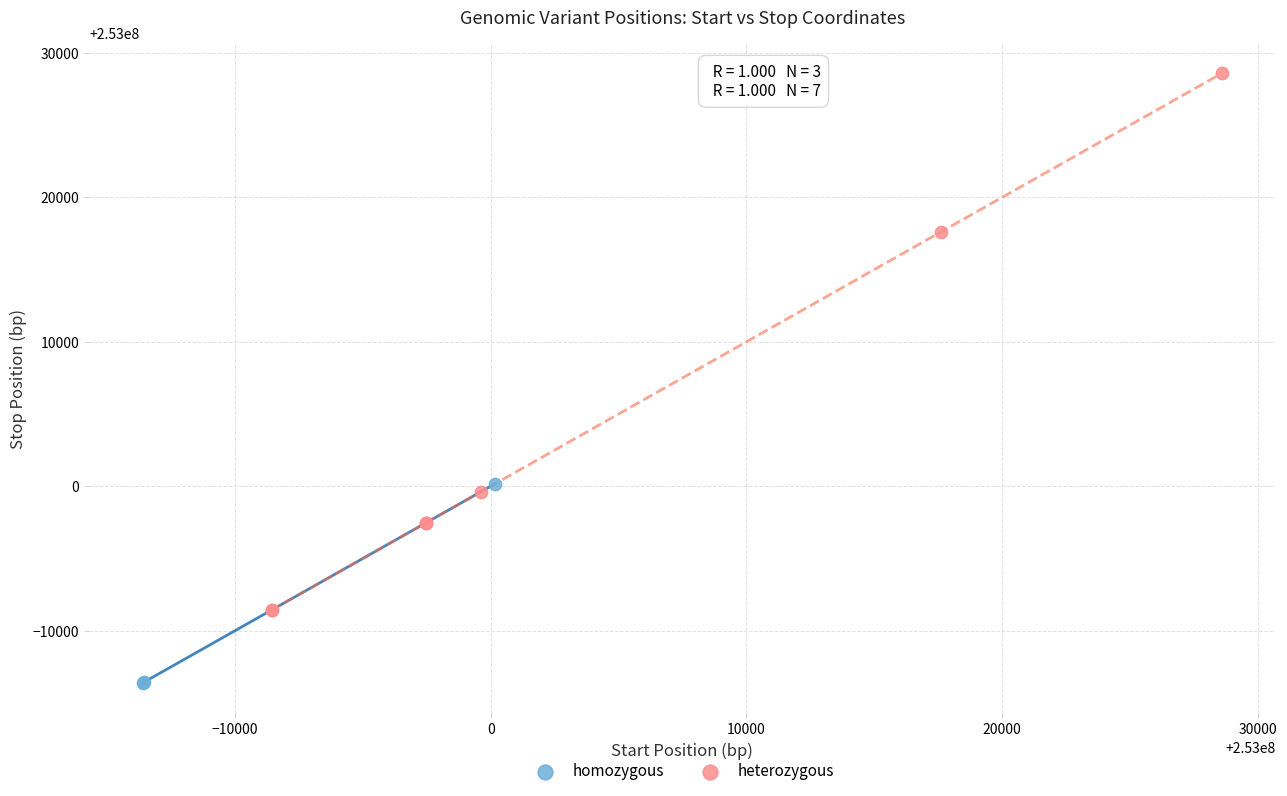

Which series has the largest Y range (max minus min)?

heterozygous